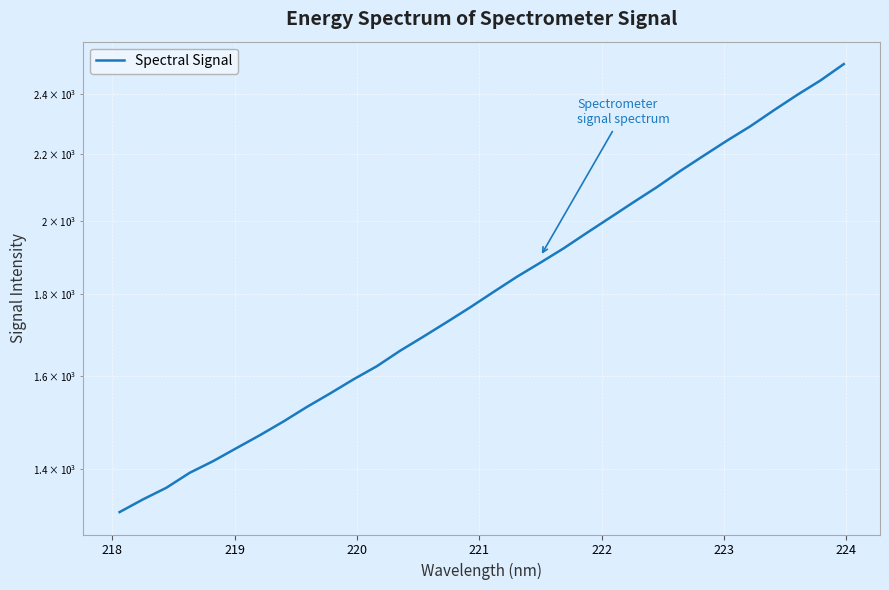

What is the smallest value displayed?

1316.1